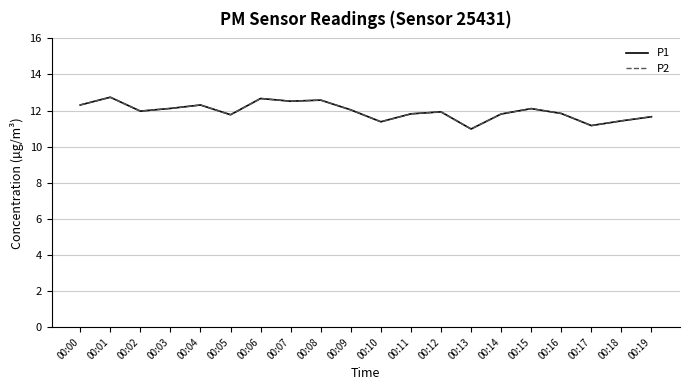

Does the chart display data point markers on the line(s)?

No